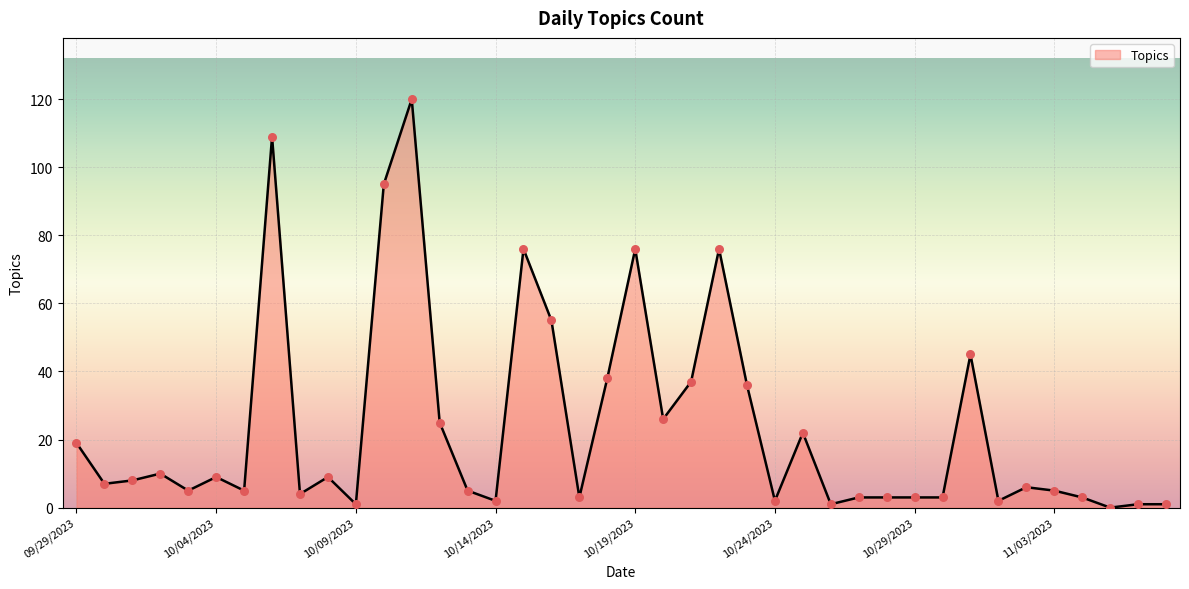

What is the difference between the maximum and minimum values?

120